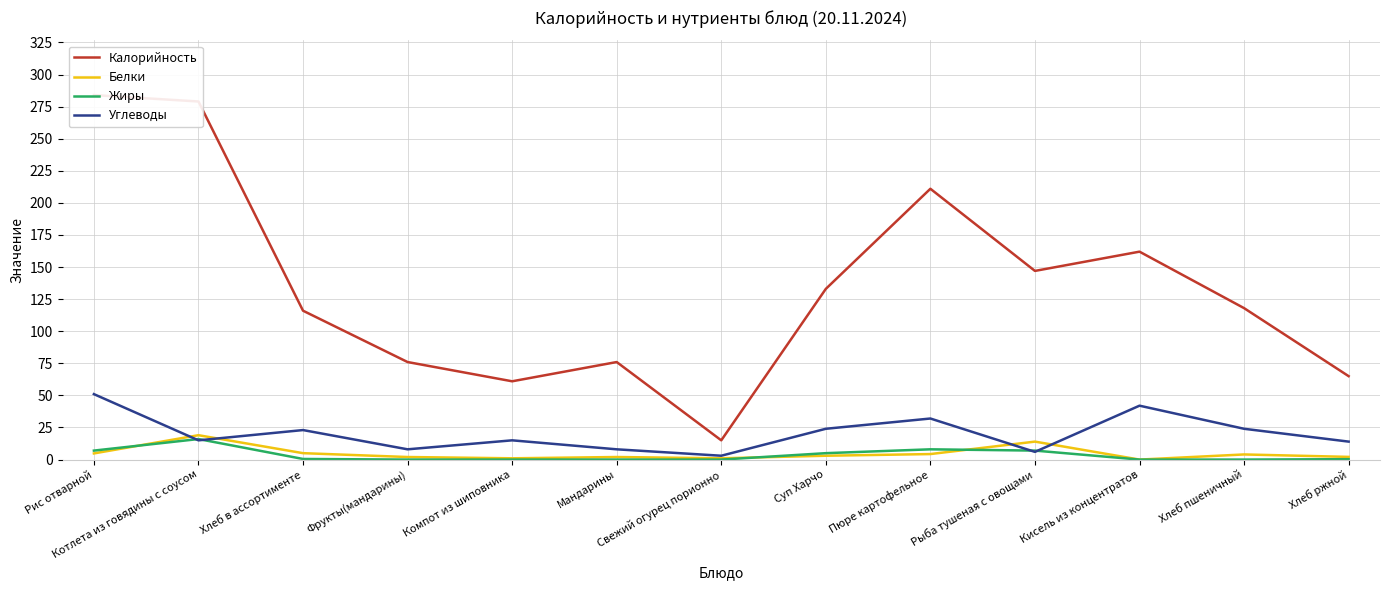

What is the sum of all Жиры values?

43.8